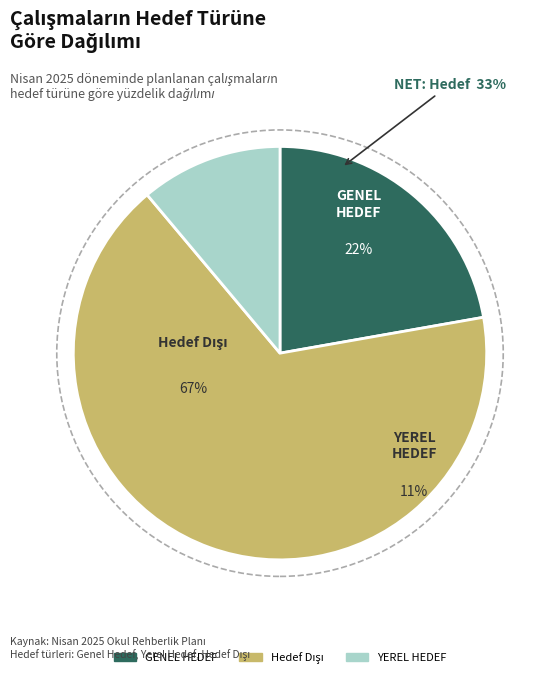

Does any single category account for the majority?

Yes